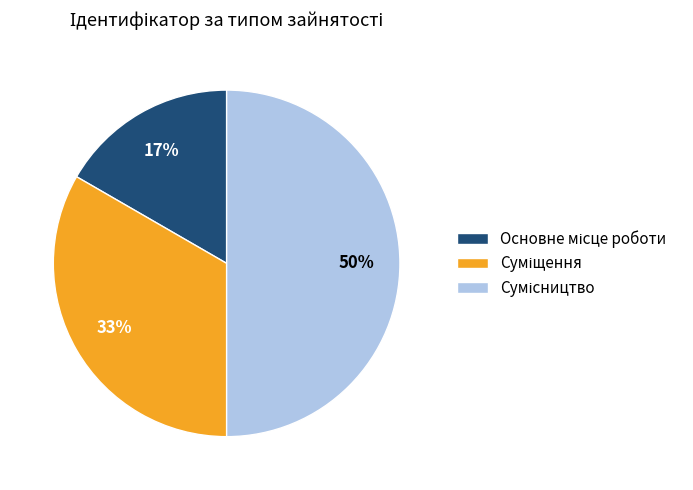

To the nearest percent, what is the average slice percentage?

33%